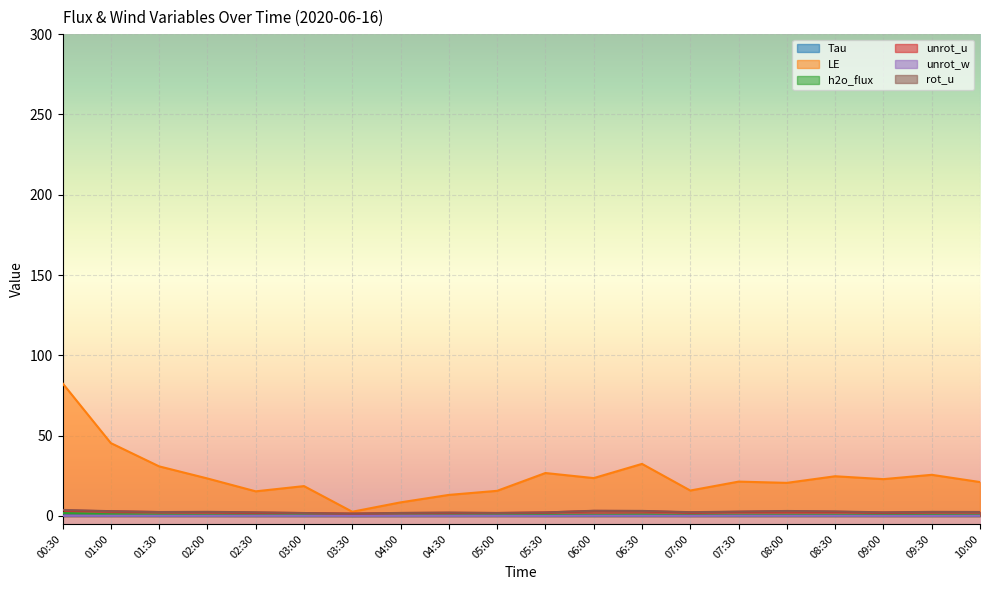

How many interior local valleys does the unrot_w series have?

6